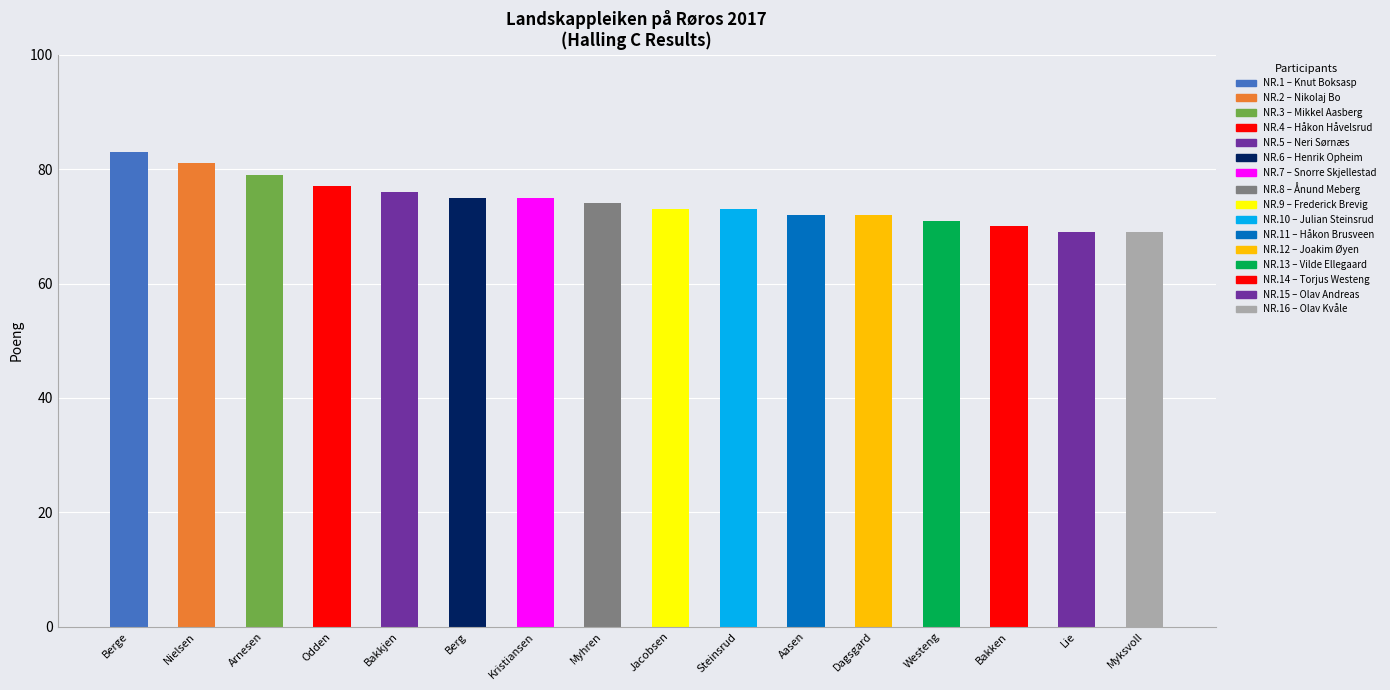

List the labels in order of value, largest first.

Knut Boksasp Berge, Nikolaj Bo Fischer Nielsen, Mikkel Aasberg Arnesen, Håkon Håvelsrud Odden, Neri Sørnæs Bakkjen, Henrik Opheim Berg, Snorre Skjellestad Kristiansen, Ånund Meberg Myhren, Frederick Brevig Jacobsen, Julian Steinsrud, Håkon Brusveen Aasen, Joakim Øyen Dagsgard, Vilde Ellegaard Westeng, Torjus Westeng Bakken, Olav Andreas Stræte Lie, Olav Kvåle Myksvoll